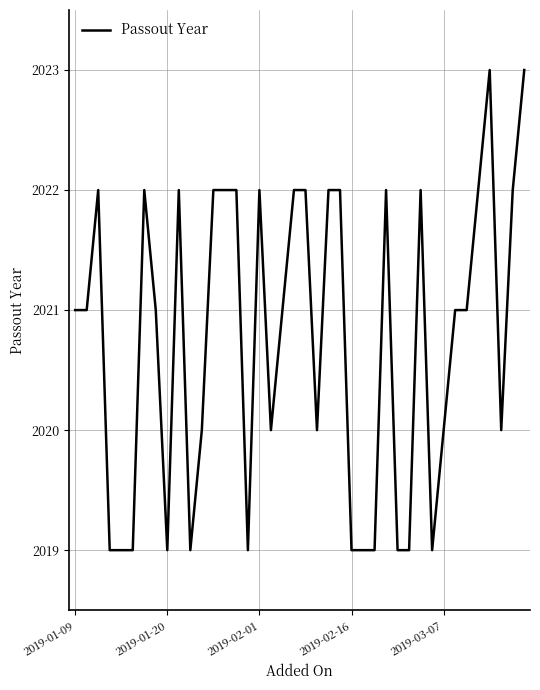

What is the difference between the maximum and minimum values?

4